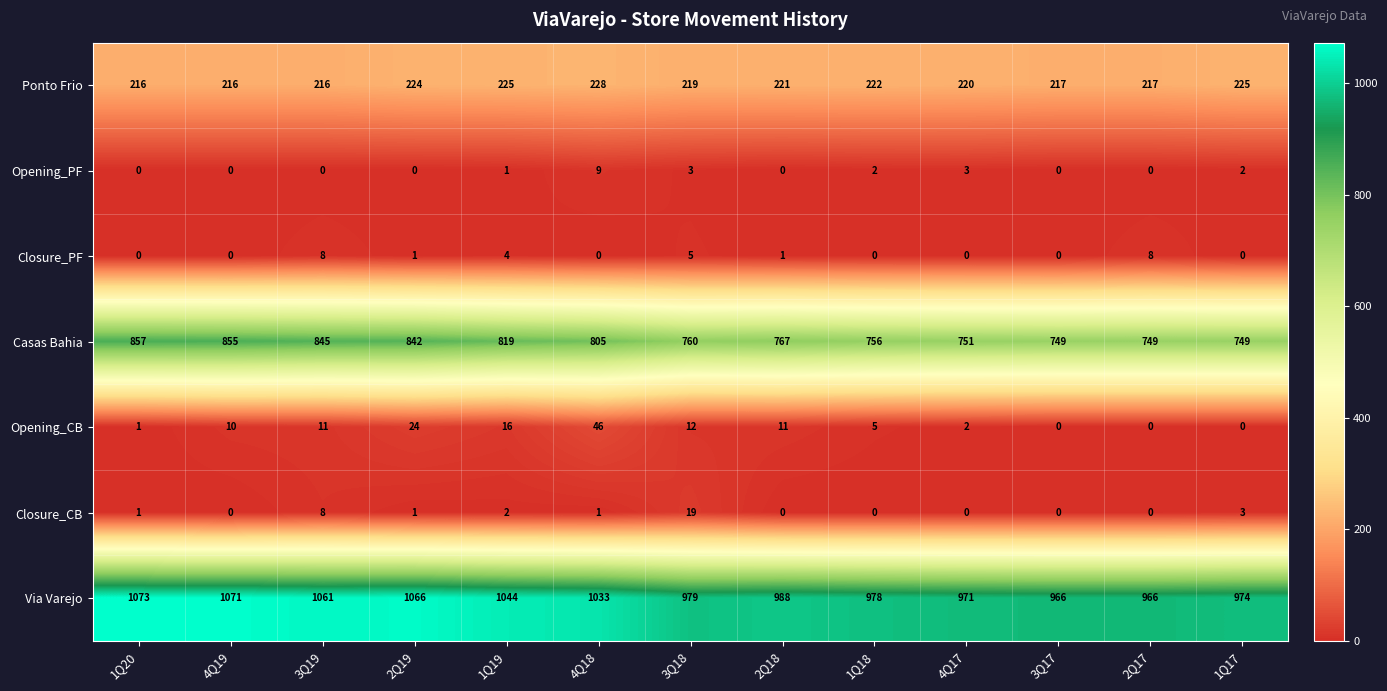

At which category is the sum across all series the highest?

2Q19